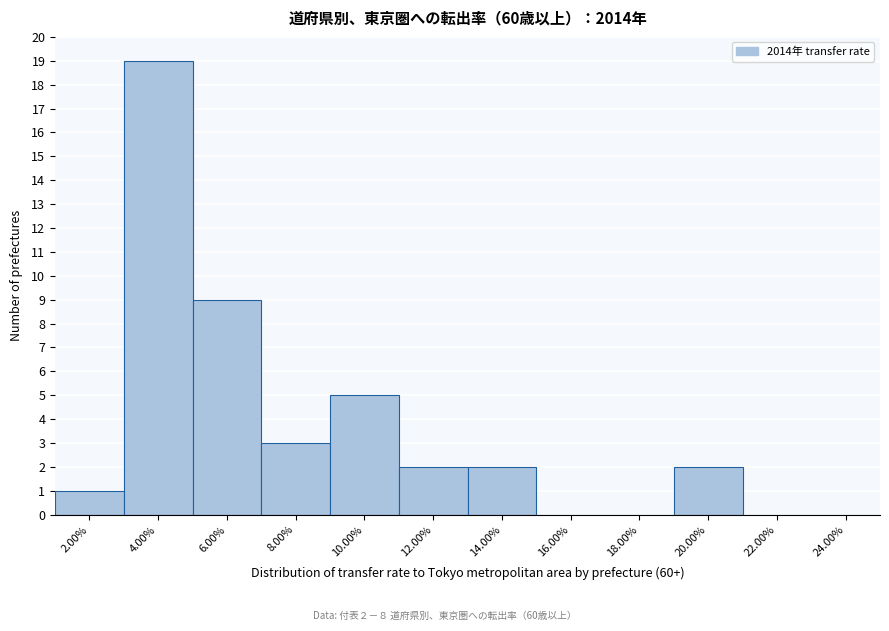

Reading left to right, extract all data points from this chart.

2.00%=1	4.00%=19	6.00%=9	8.00%=3	10.00%=5	12.00%=2	14.00%=2	16.00%=0	18.00%=0	20.00%=2	22.00%=0	24.00%=0